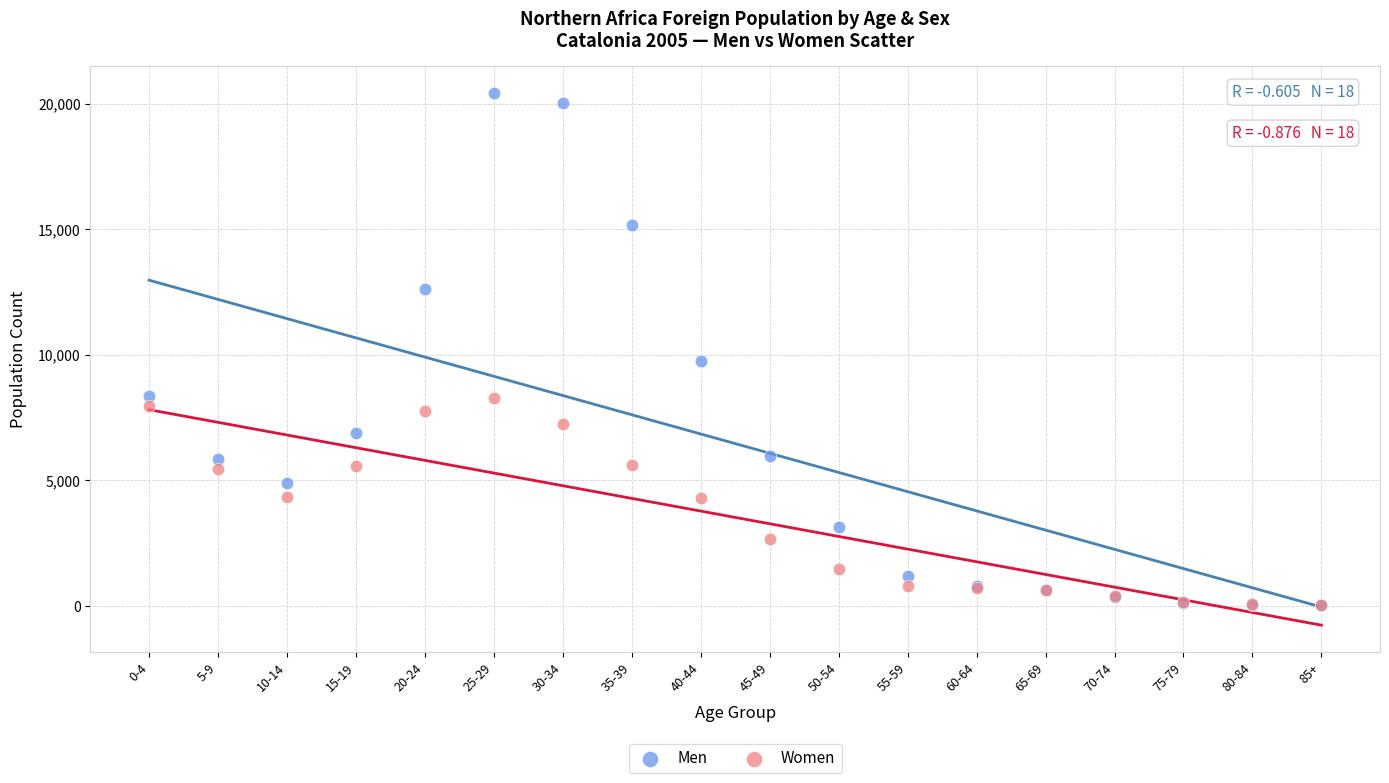

What are all the series names shown in the legend?

Men, Women